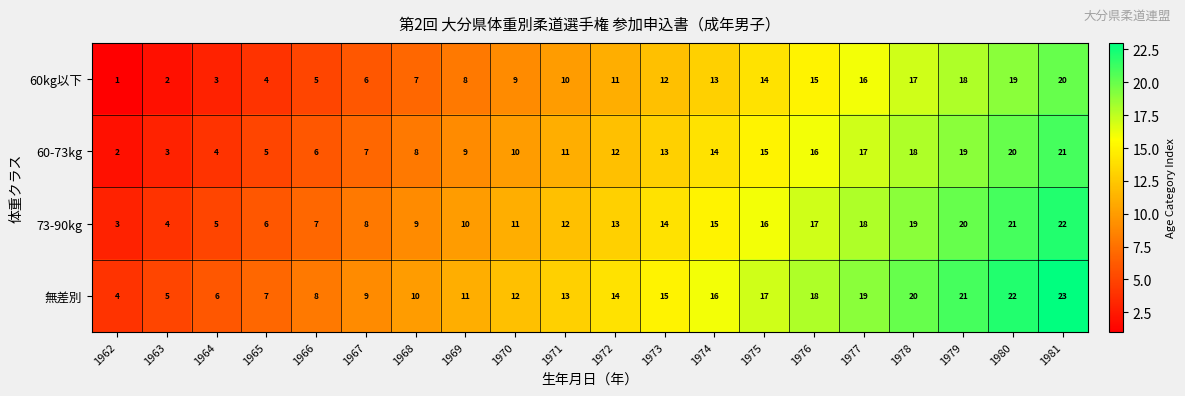

What is the spread (max minus min) of values at 1974?

3